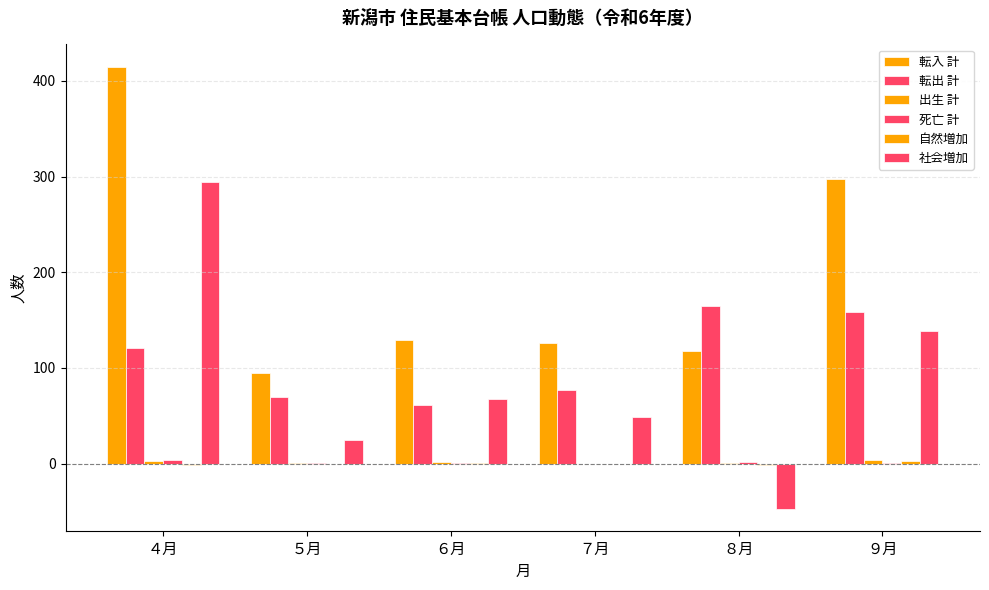

At how many categories does at least one series exceed 37?

6